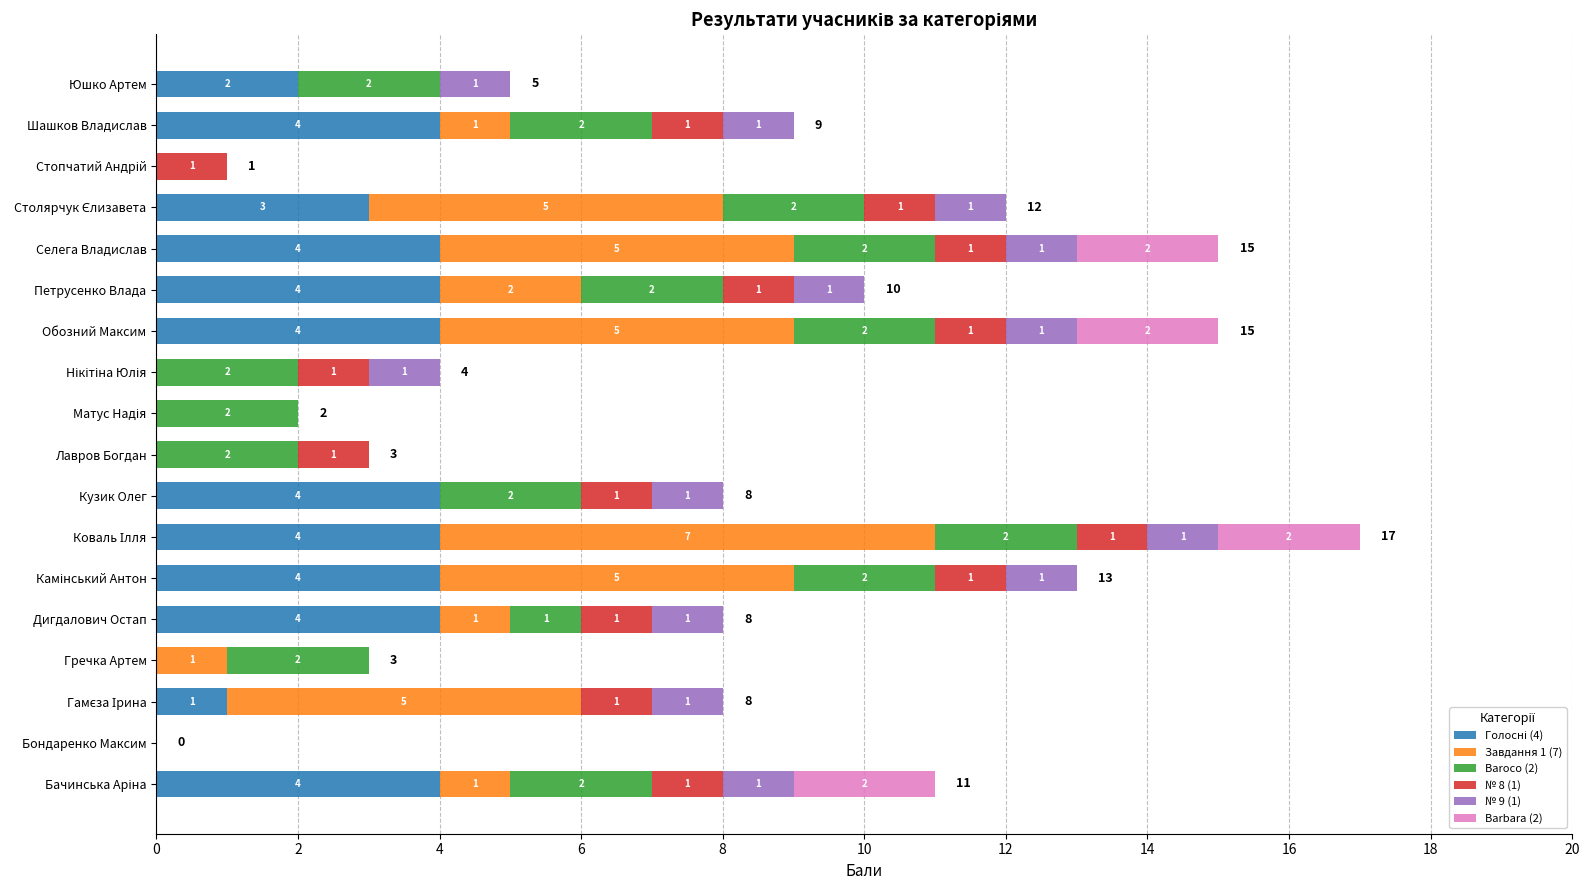

What are all the series names shown in the legend?

Голосні (4), Завдання 1 (7), Baroco (2), № 8 (1), № 9 (1), Barbara (2)